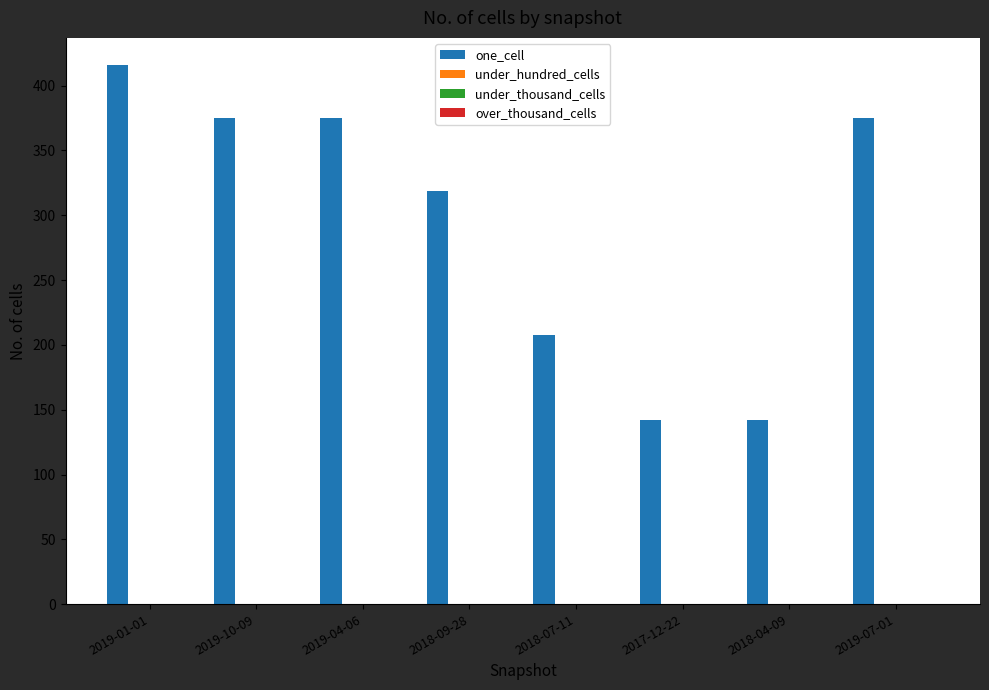

What is the maximum value shown in the chart?

416